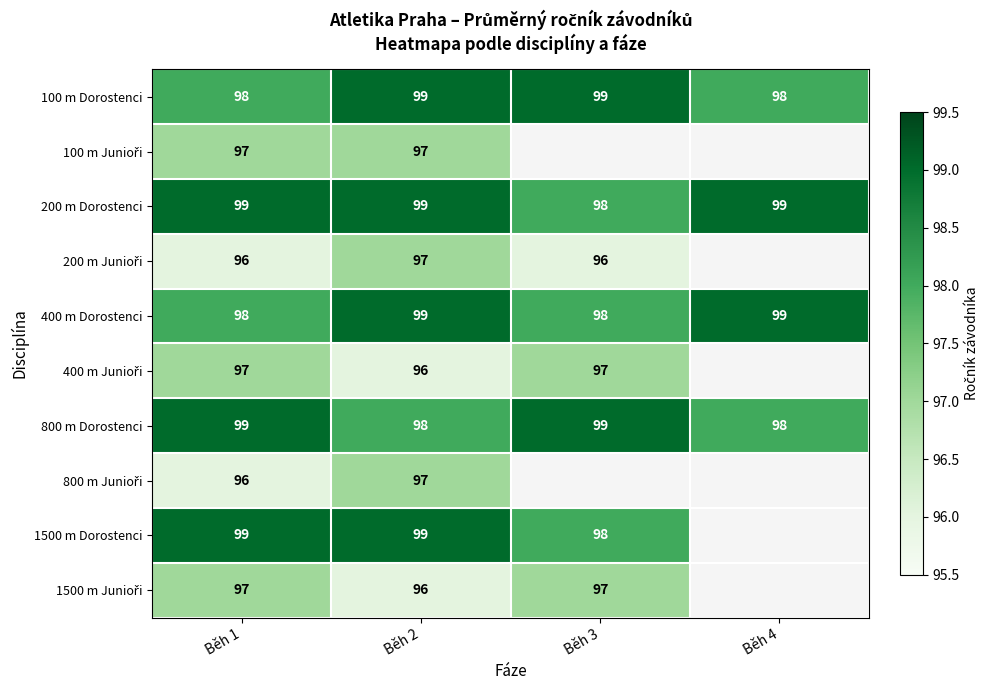

Which label corresponds to the largest value in the chart?

Běh 2